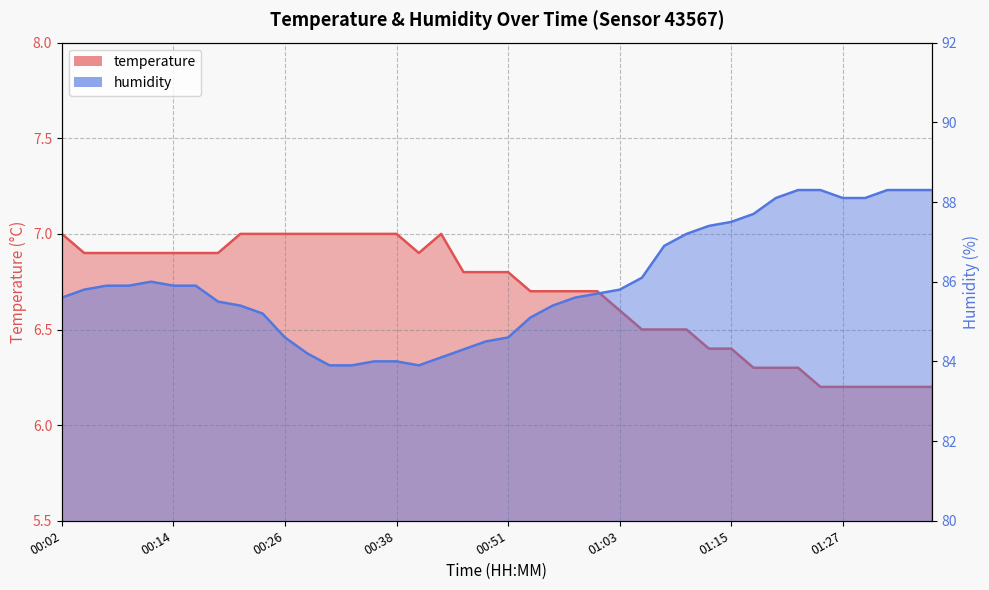

What is the difference between the second highest and minimum values in the temperature series?

0.8